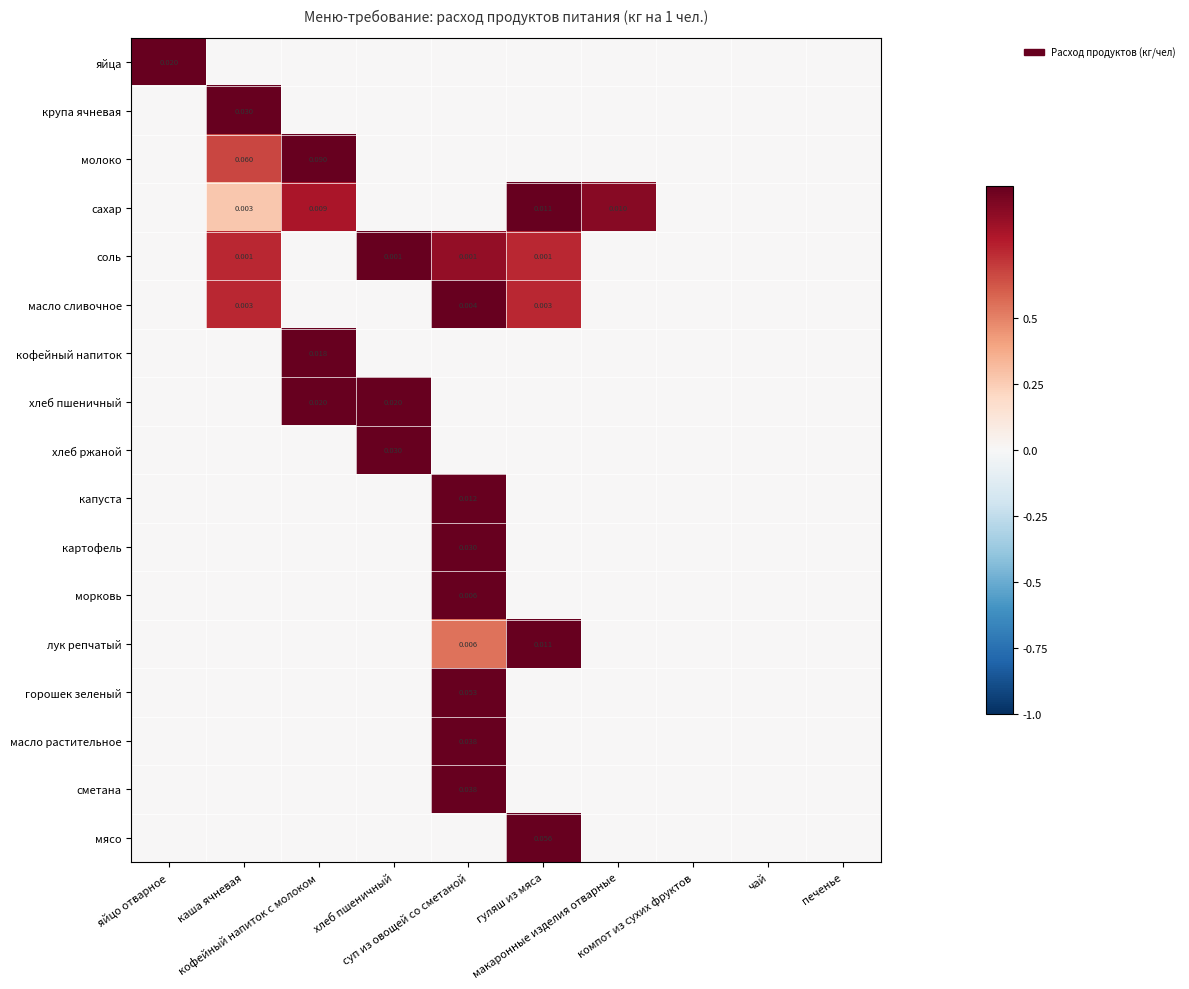

Is the value of яйца at каша ячневая greater than the value of масло сливочное at кофейный напиток с молоком?

No